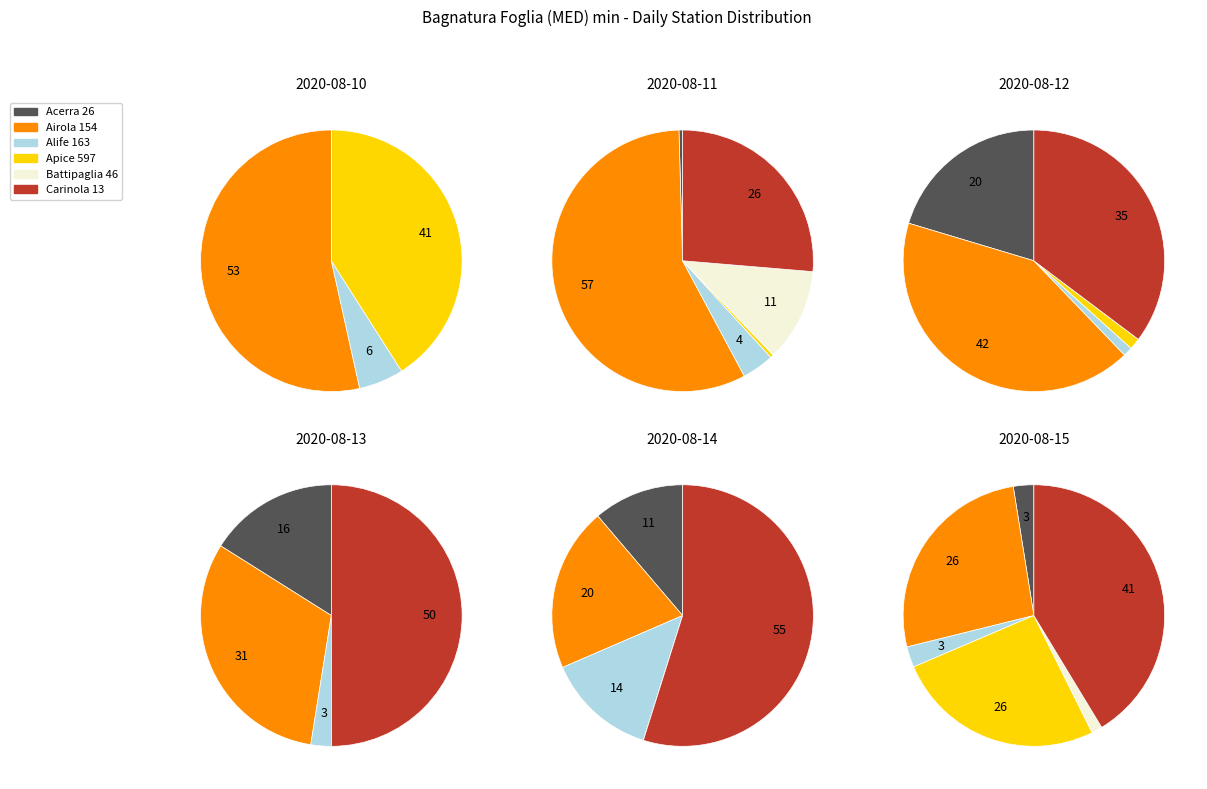

What percentage do 2020-08-15 and 2020-08-14 together represent?

19.3%